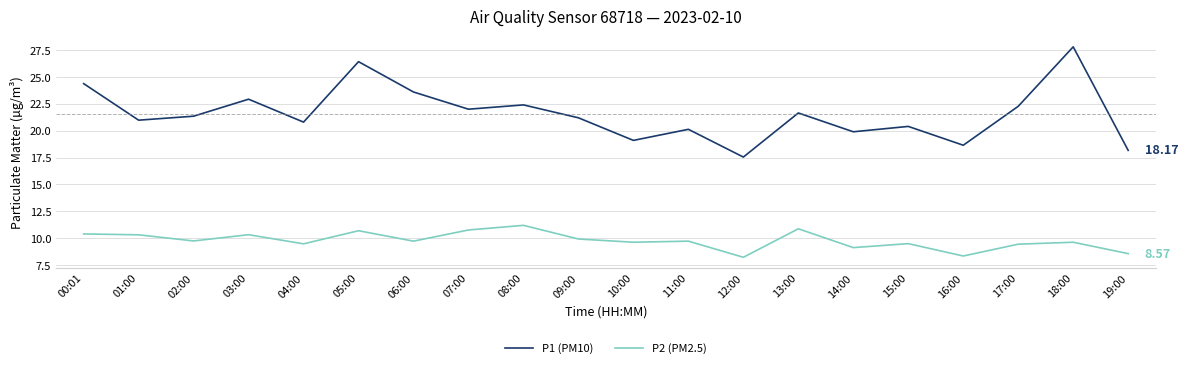

Count the number of categories in the chart.

20